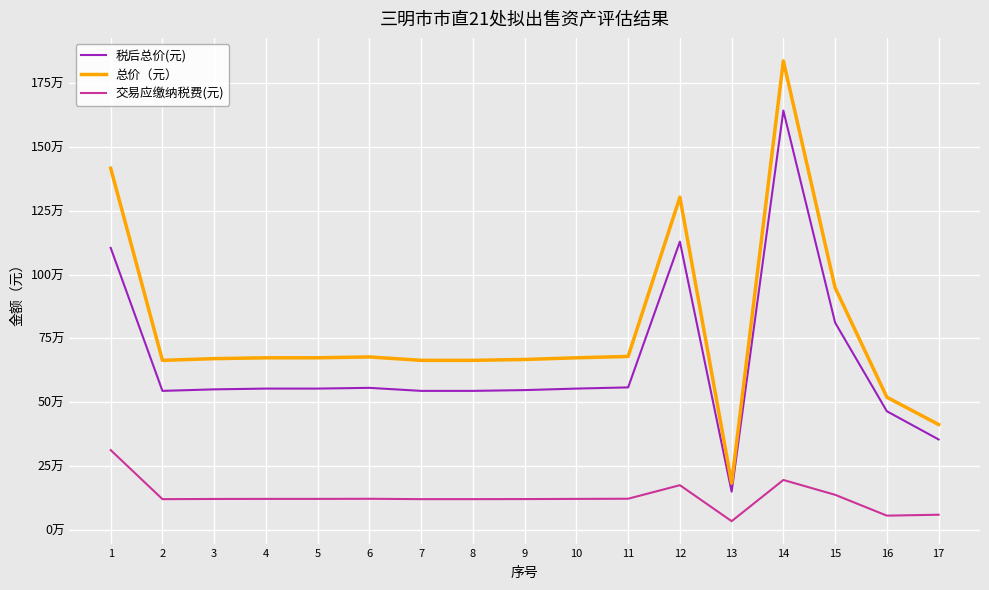

What is the smallest value displayed?

33300